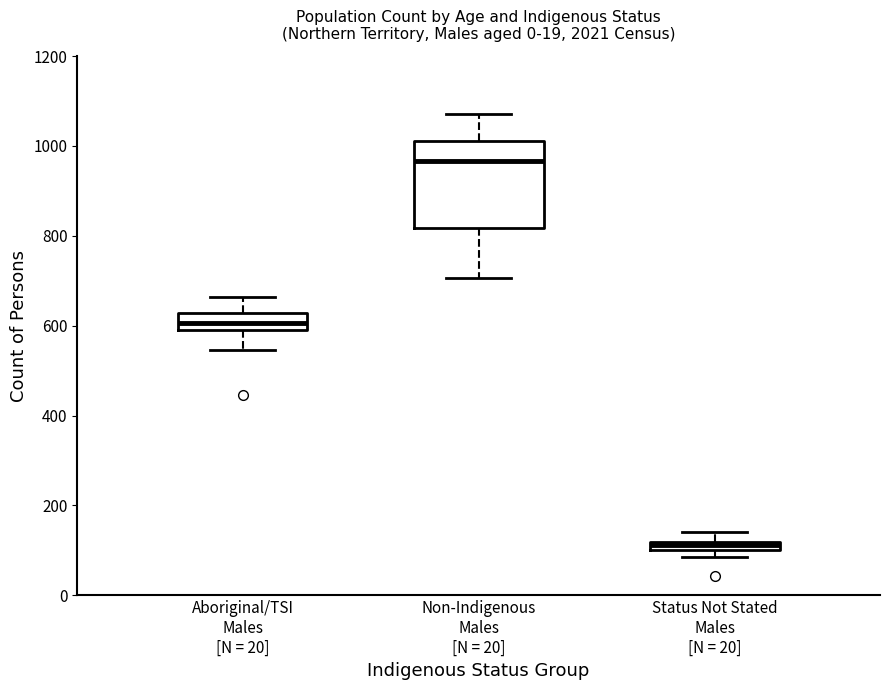

Where does the lower whisker of the box for Non-Indigenous Males [N = 20] end on the y-axis? The values are not printed on the chart, so give them approximately, as read against the axis.

700